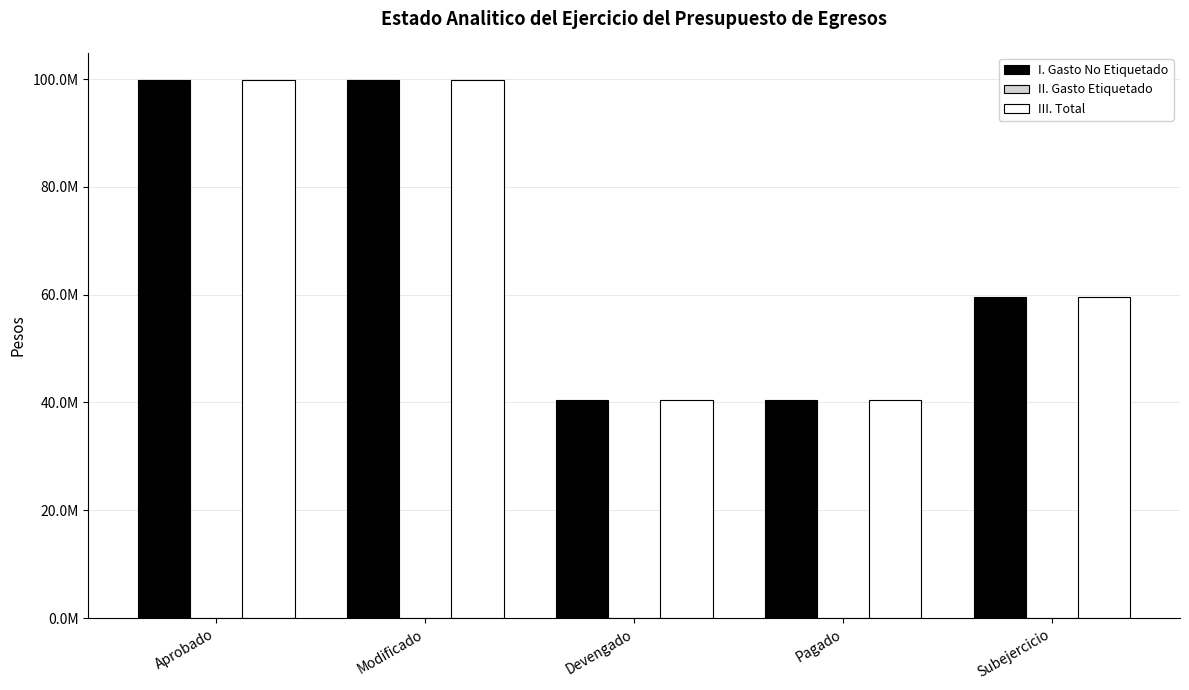

Which category has the highest value in the III. Total series?

Aprobado